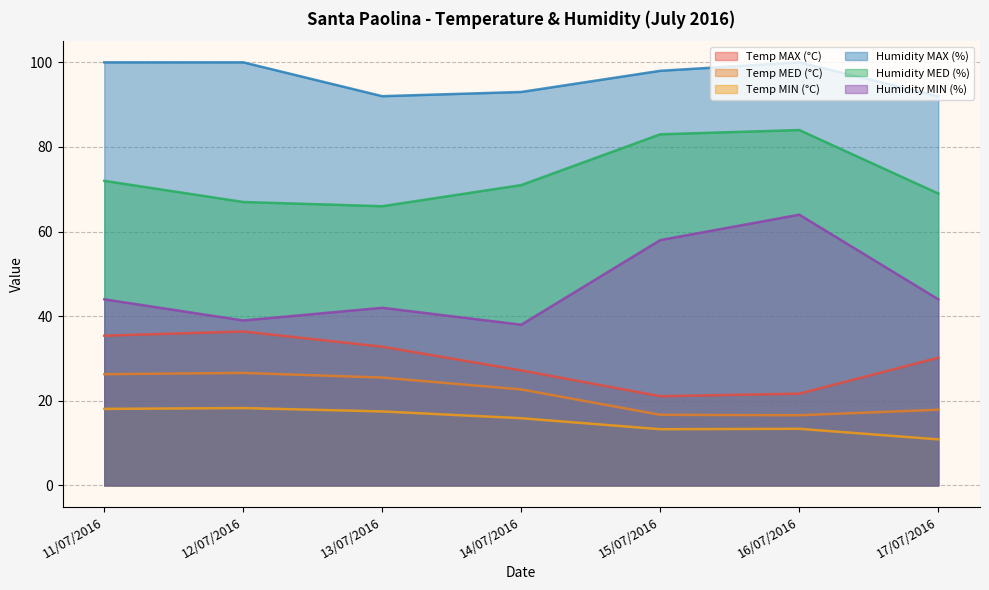

How many categories are shown in the chart?

7